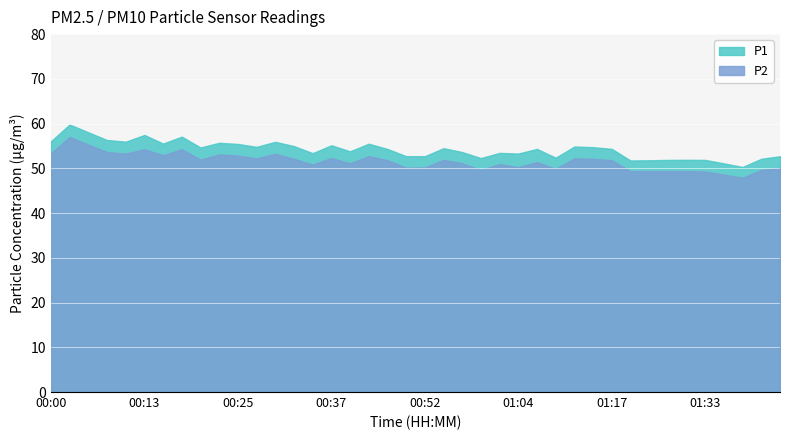

Is it true that P1 equals 50.3 at 01:37?

True